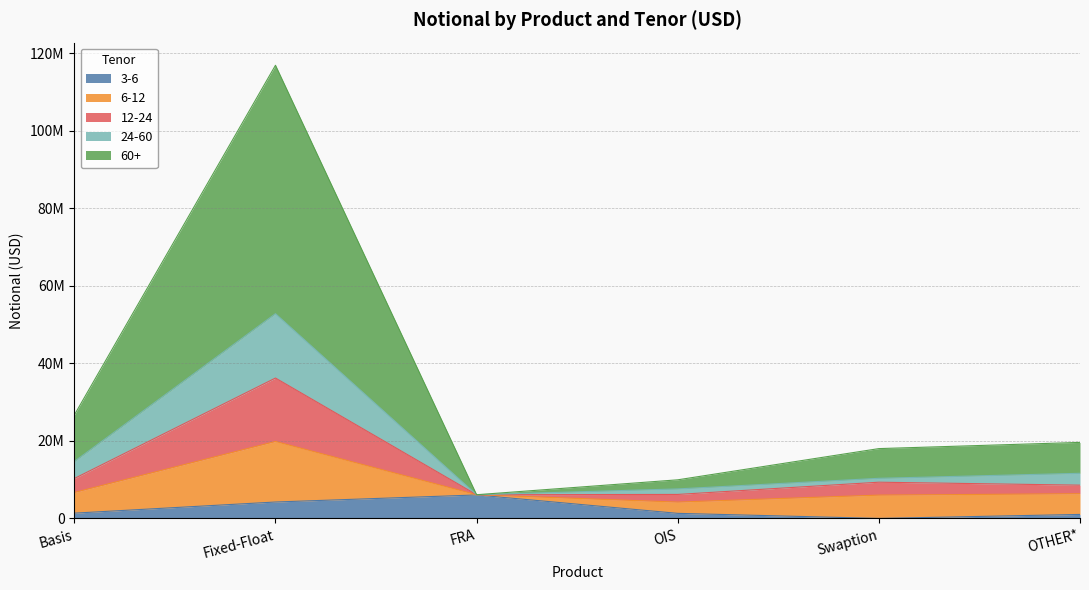

What position from the left is FRA?

3